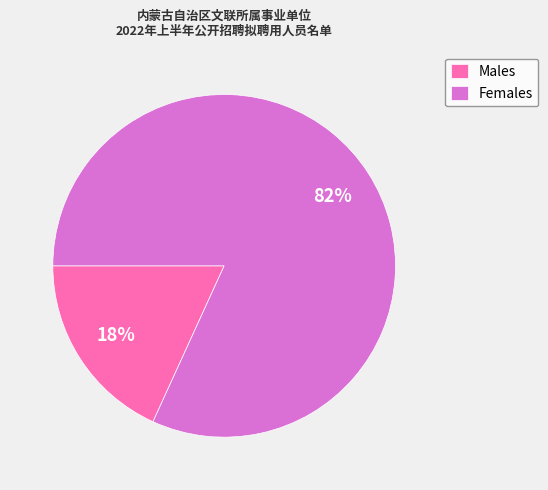

To the nearest percent, what is the average slice percentage?

50%